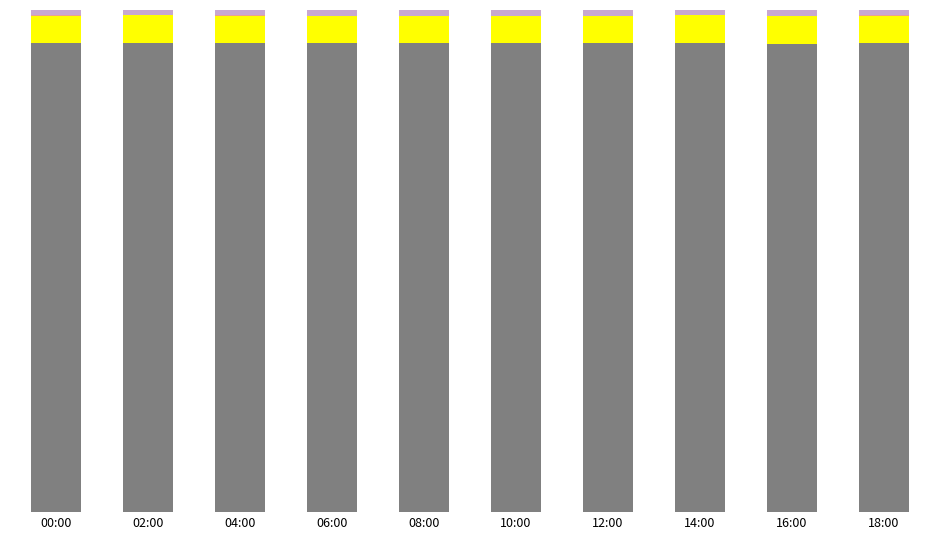

True or false: BME280_temperature has a value of 0.0 at 12:00.

True